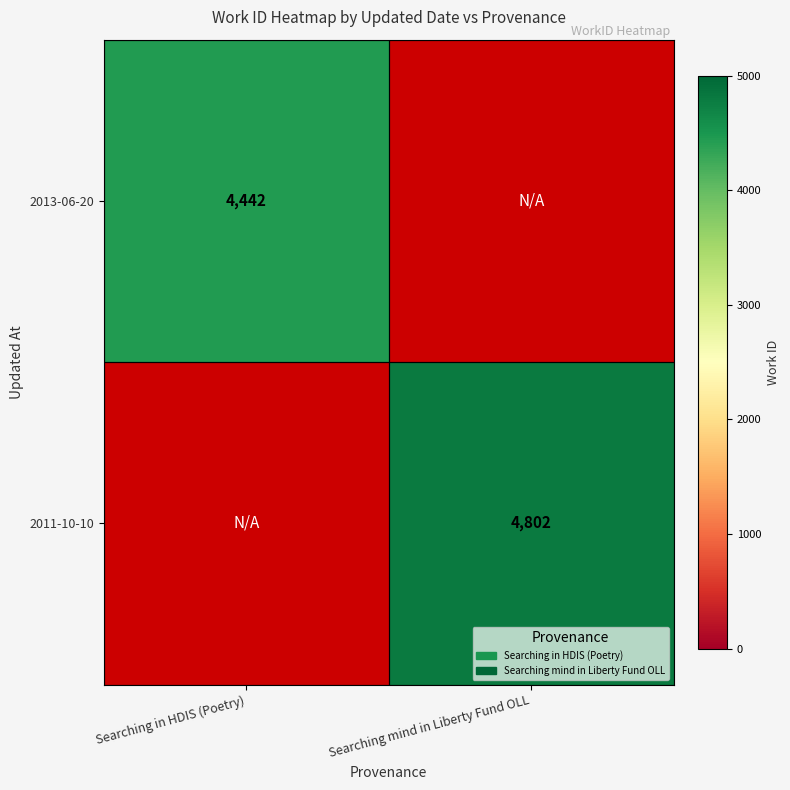

Is it true that 2011-10-10 equals 4802 at Searching mind in Liberty Fund OLL?

True